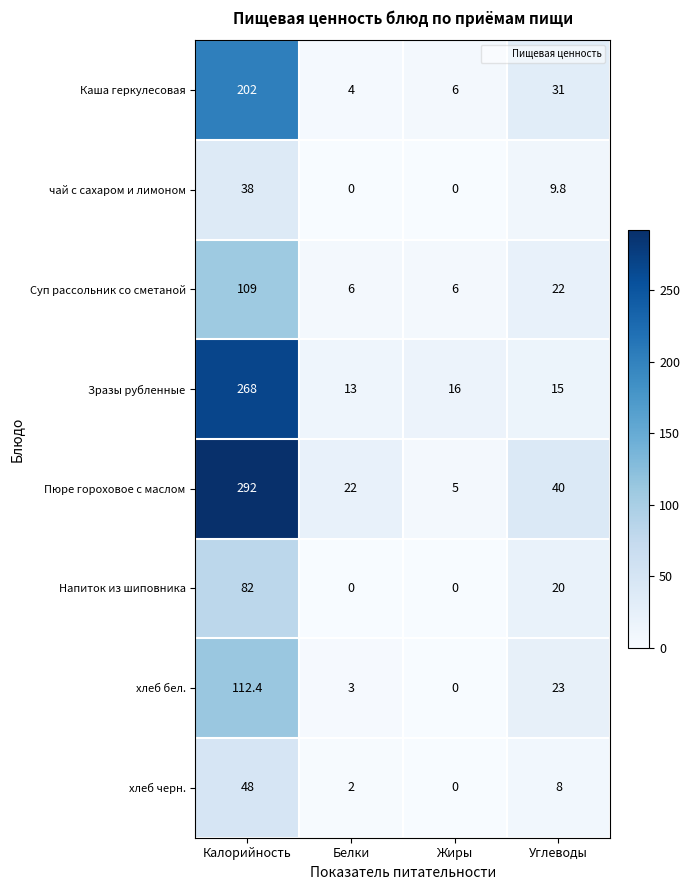

What is the difference between the maximum and minimum values in the Напиток из шиповника series?

82.0